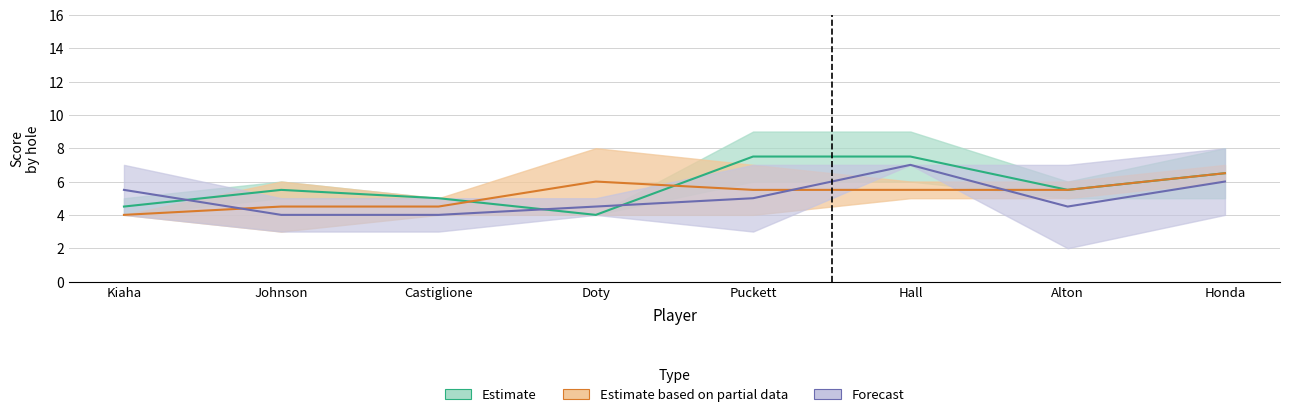

What is the label of the 2nd point from the left?

Johnson